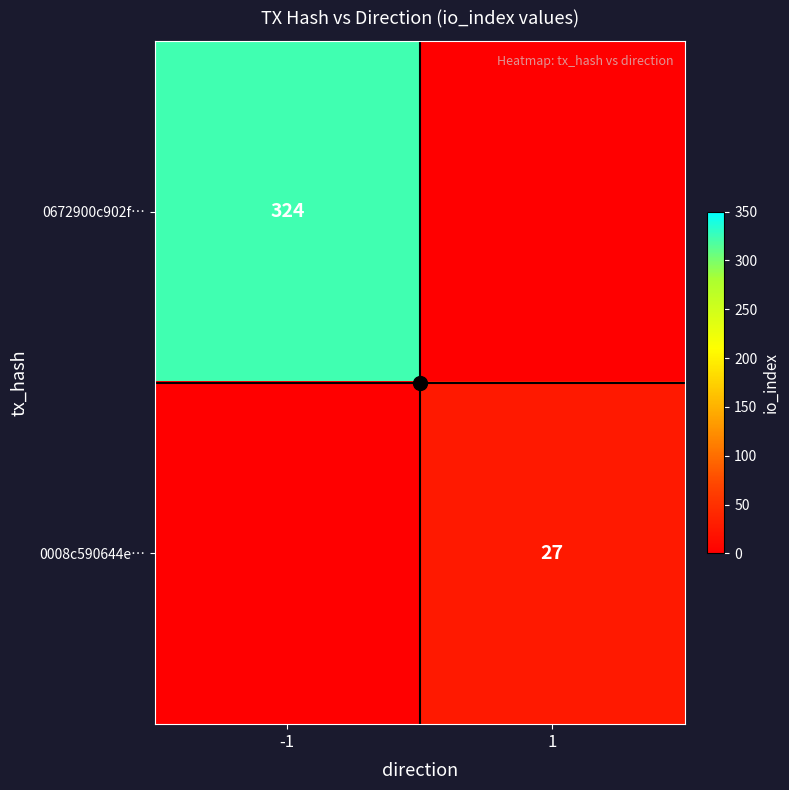

How many positive values does the 0672900c902f… series have?

1